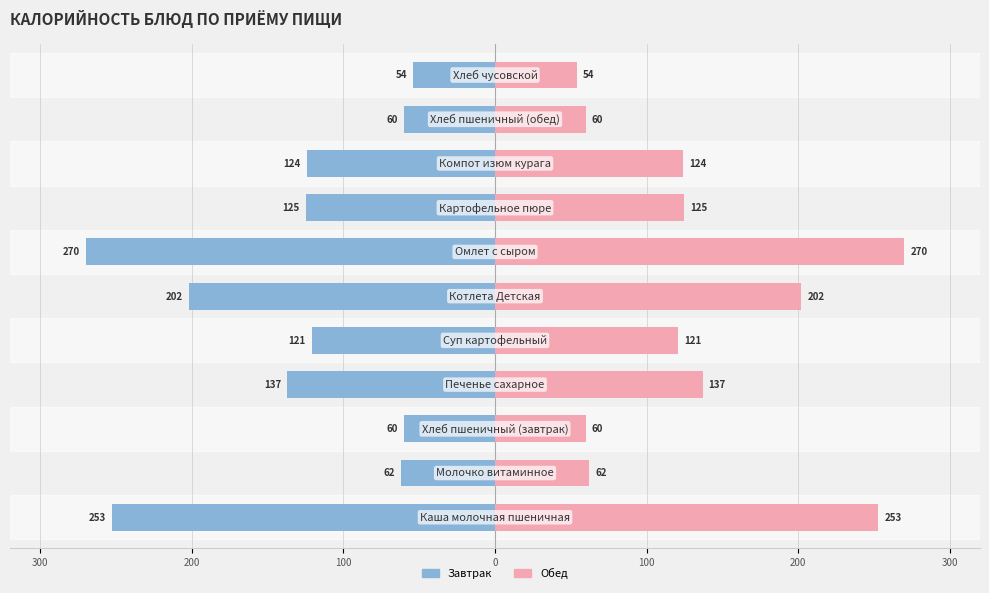

At 0, list the series in order from largest to smallest.

Обед / Блюдо (ккал), Завтрак / Блюдо (ккал)